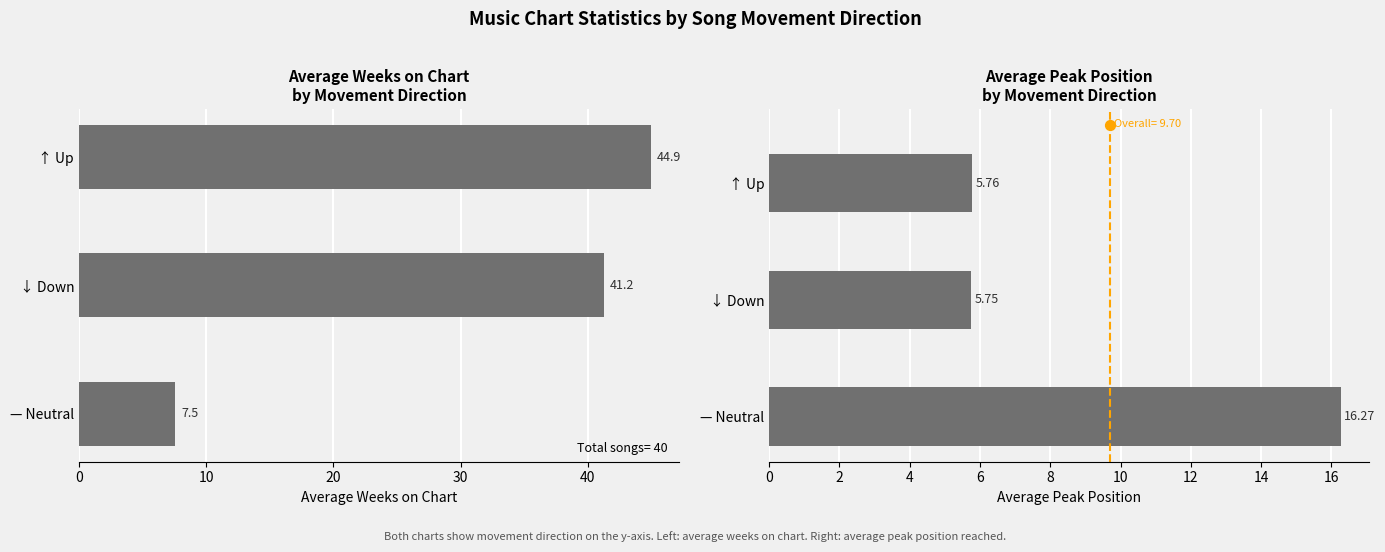

Which series contains the highest Y value?

Avg Weeks on Chart